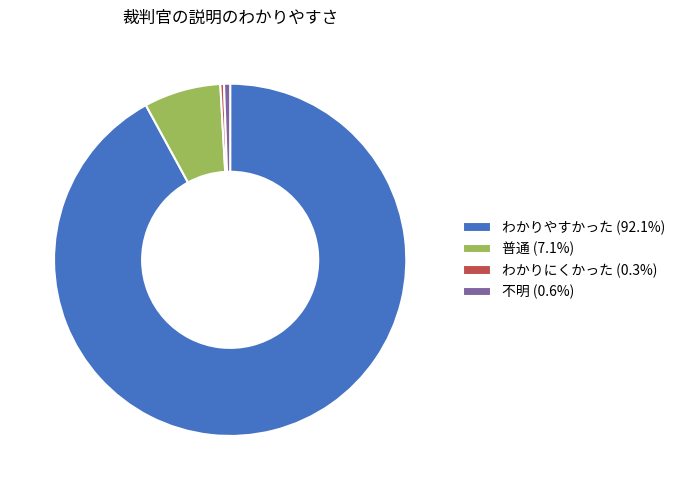

Is it true that 普通 is 7% of the pie?

True